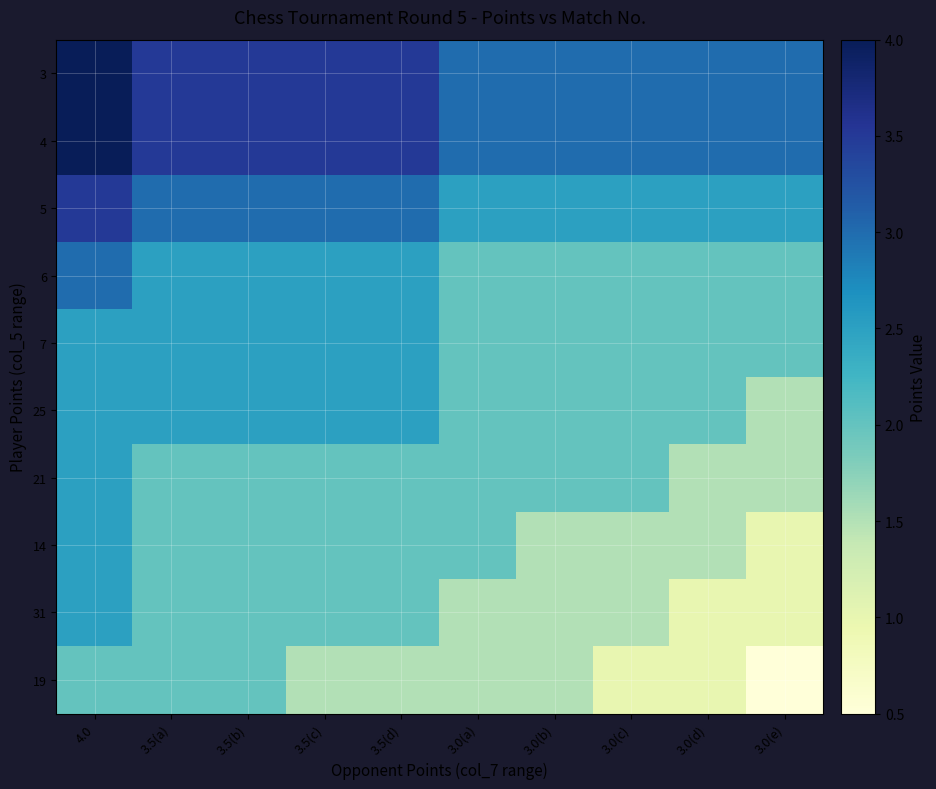

Reading right to left, transcribe all the data shown in this chart.

3: 3.0(e)=3.0	3.0(d)=3.0	3.0(c)=3.0	3.0(b)=3.0	3.0(a)=3.0	3.5(d)=3.5	3.5(c)=3.5	3.5(b)=3.5	3.5(a)=3.5	4.0=4.0
4: 3.0(e)=3.0	3.0(d)=3.0	3.0(c)=3.0	3.0(b)=3.0	3.0(a)=3.0	3.5(d)=3.5	3.5(c)=3.5	3.5(b)=3.5	3.5(a)=3.5	4.0=4.0
5: 3.0(e)=2.5	3.0(d)=2.5	3.0(c)=2.5	3.0(b)=2.5	3.0(a)=2.5	3.5(d)=3.0	3.5(c)=3.0	3.5(b)=3.0	3.5(a)=3.0	4.0=3.5
6: 3.0(e)=2.0	3.0(d)=2.0	3.0(c)=2.0	3.0(b)=2.0	3.0(a)=2.0	3.5(d)=2.5	3.5(c)=2.5	3.5(b)=2.5	3.5(a)=2.5	4.0=3.0
7: 3.0(e)=2.0	3.0(d)=2.0	3.0(c)=2.0	3.0(b)=2.0	3.0(a)=2.0	3.5(d)=2.5	3.5(c)=2.5	3.5(b)=2.5	3.5(a)=2.5	4.0=2.5
25: 3.0(e)=1.5	3.0(d)=2.0	3.0(c)=2.0	3.0(b)=2.0	3.0(a)=2.0	3.5(d)=2.5	3.5(c)=2.5	3.5(b)=2.5	3.5(a)=2.5	4.0=2.5
21: 3.0(e)=1.5	3.0(d)=1.5	3.0(c)=2.0	3.0(b)=2.0	3.0(a)=2.0	3.5(d)=2.0	3.5(c)=2.0	3.5(b)=2.0	3.5(a)=2.0	4.0=2.5
14: 3.0(e)=1.0	3.0(d)=1.5	3.0(c)=1.5	3.0(b)=1.5	3.0(a)=2.0	3.5(d)=2.0	3.5(c)=2.0	3.5(b)=2.0	3.5(a)=2.0	4.0=2.5
31: 3.0(e)=1.0	3.0(d)=1.0	3.0(c)=1.5	3.0(b)=1.5	3.0(a)=1.5	3.5(d)=2.0	3.5(c)=2.0	3.5(b)=2.0	3.5(a)=2.0	4.0=2.5
19: 3.0(e)=0.5	3.0(d)=1.0	3.0(c)=1.0	3.0(b)=1.5	3.0(a)=1.5	3.5(d)=1.5	3.5(c)=1.5	3.5(b)=2.0	3.5(a)=2.0	4.0=2.0